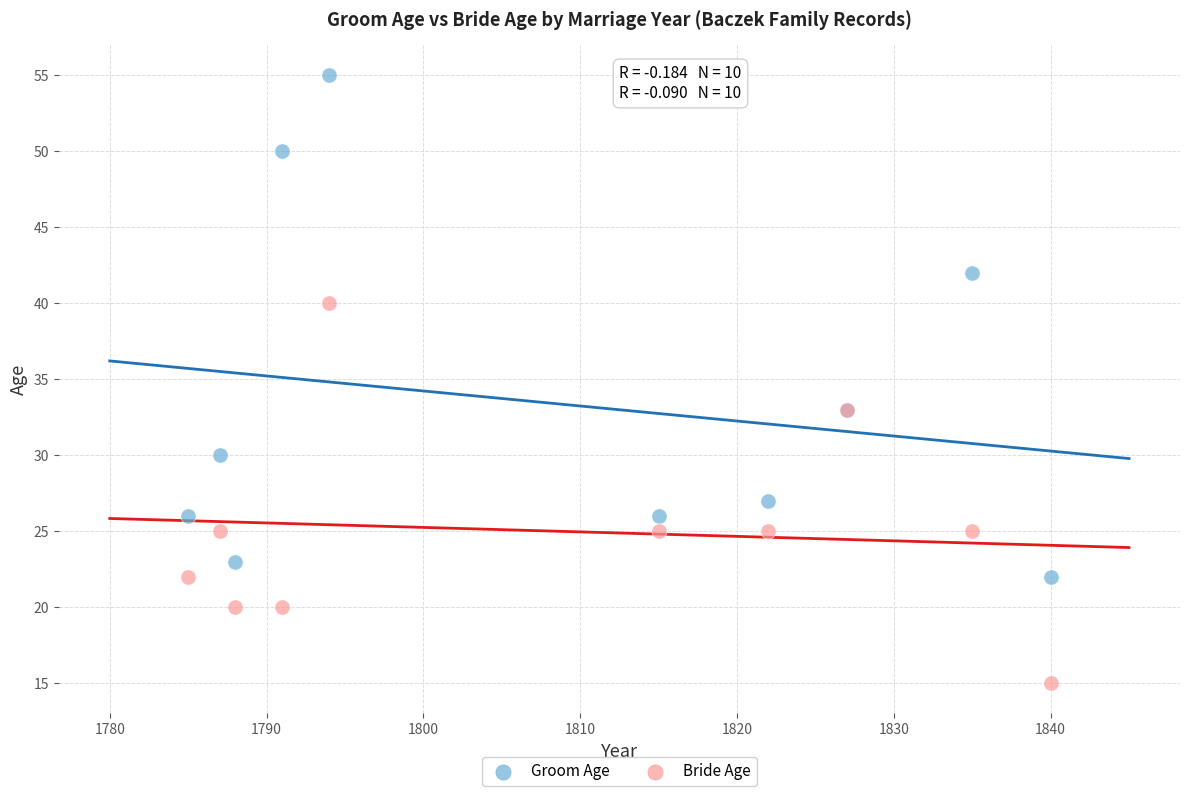

In the Groom Age series, what Y value is closest to 38?

42